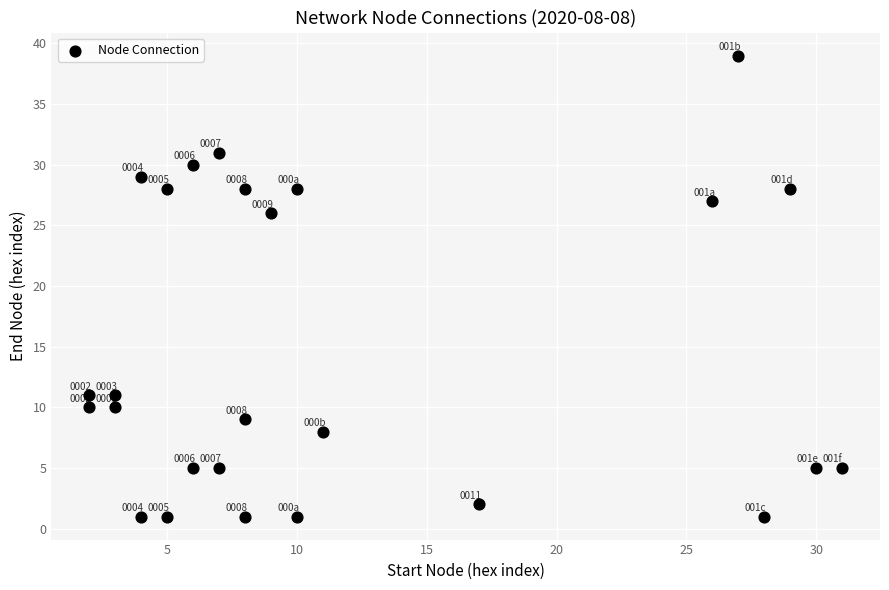

What Y value in the scatter plot is closest to 20?

26